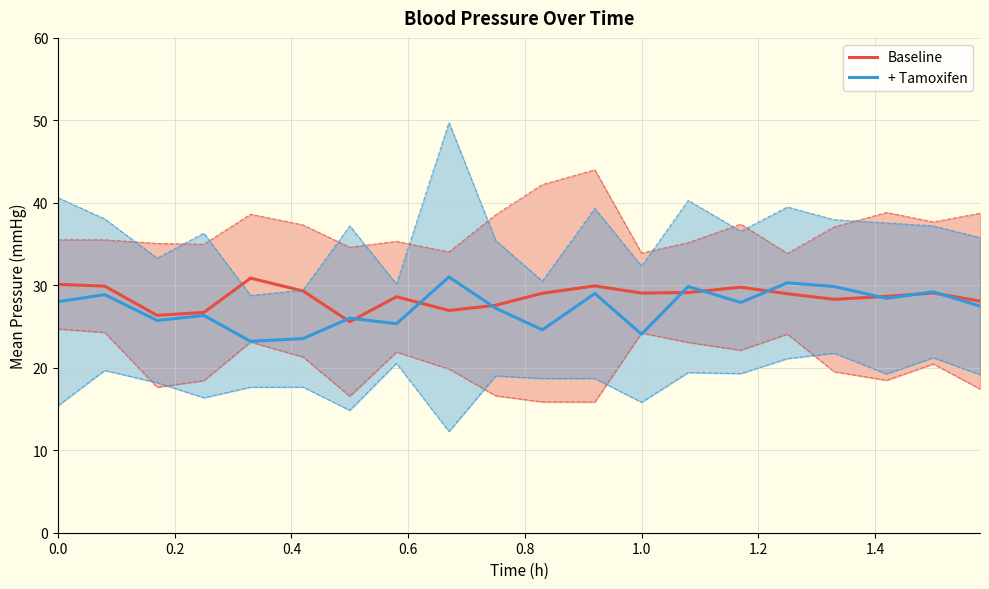

How many intersections are there between + Tamoxifen and Baseline?

10